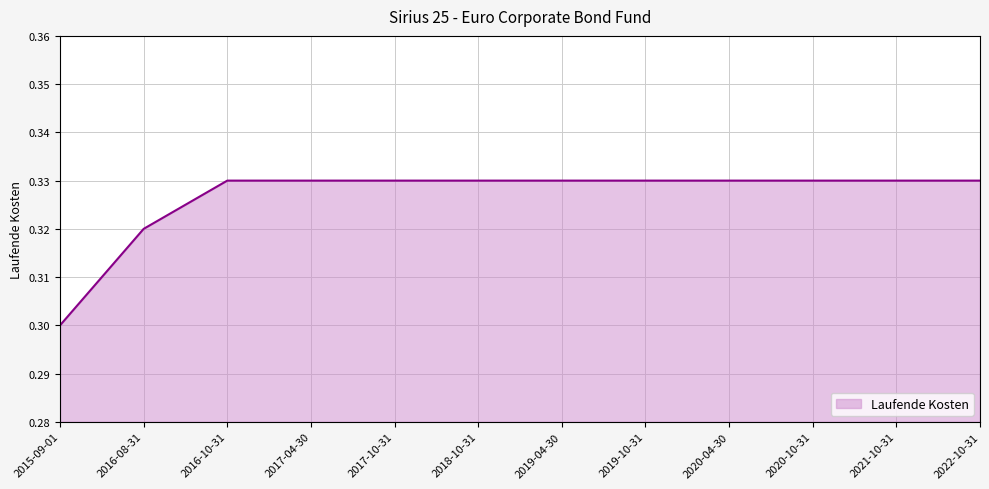

The value at 2015-09-01 is 0.1. True or false?

False